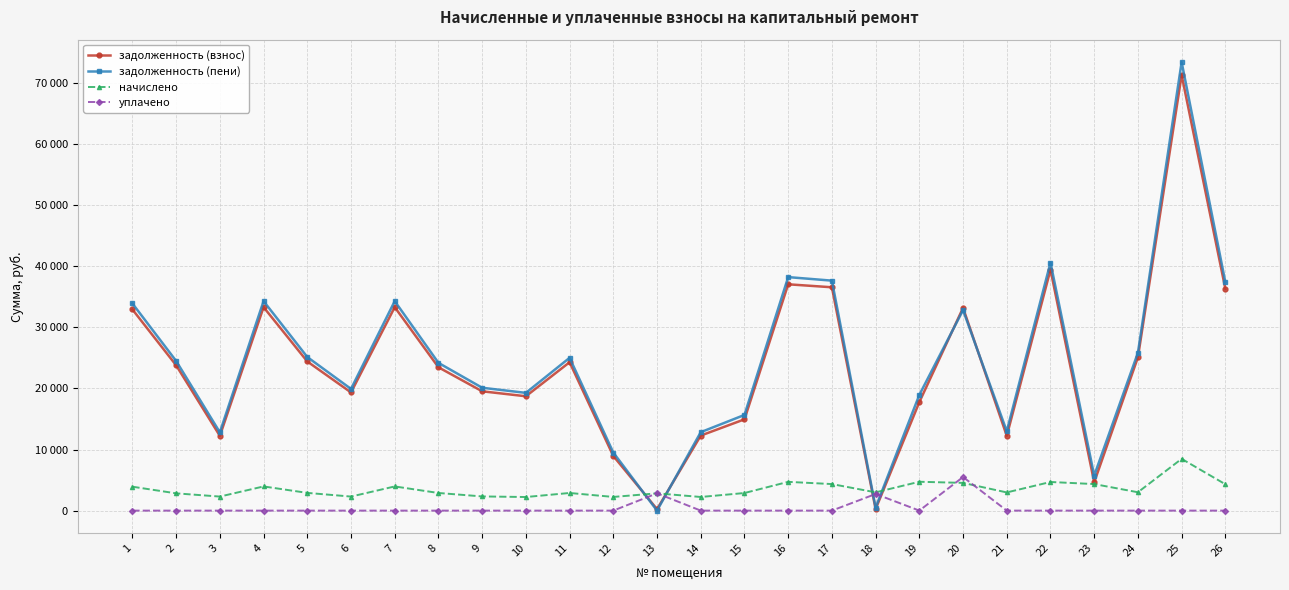

Is the value of начислено at 2 greater than the value of уплачено at 10?

Yes